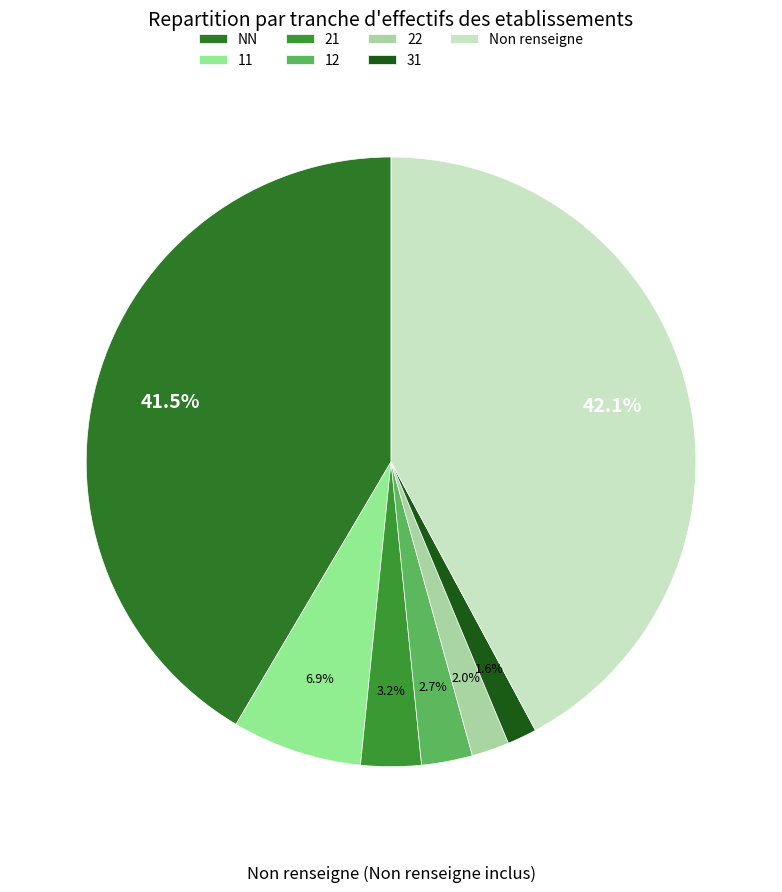

To the nearest percent, what is the difference between the 12 and NN slice percentages?

39%